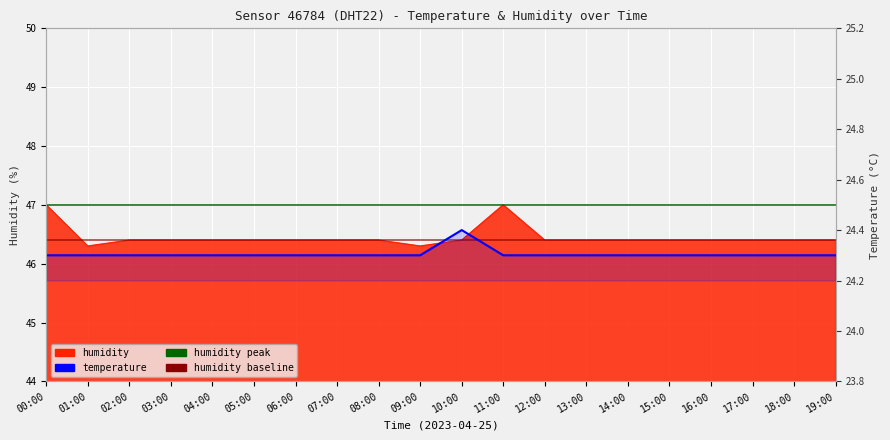

True or false: the data shows 33.3 at 00:00.

False